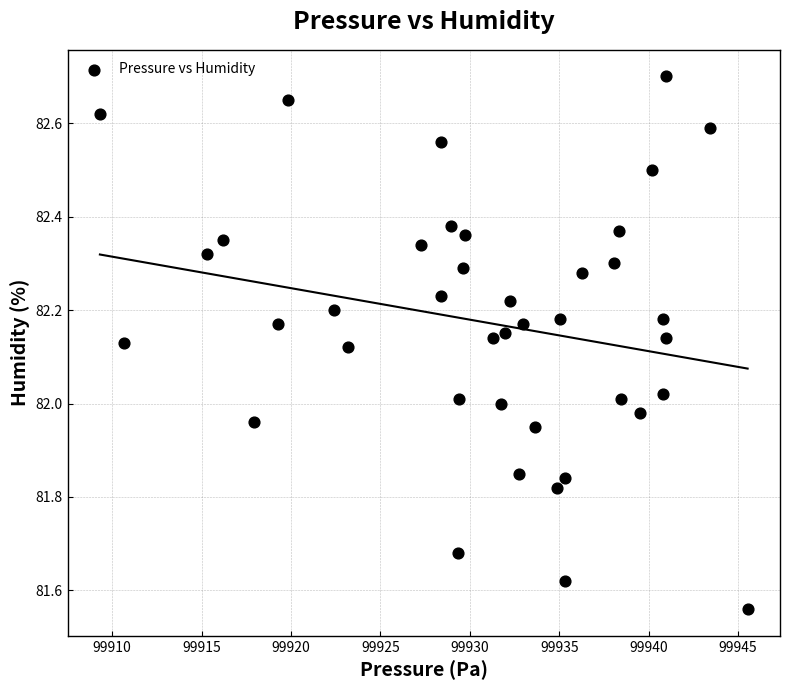

What is the range of Y values (max minus min)?

1.1